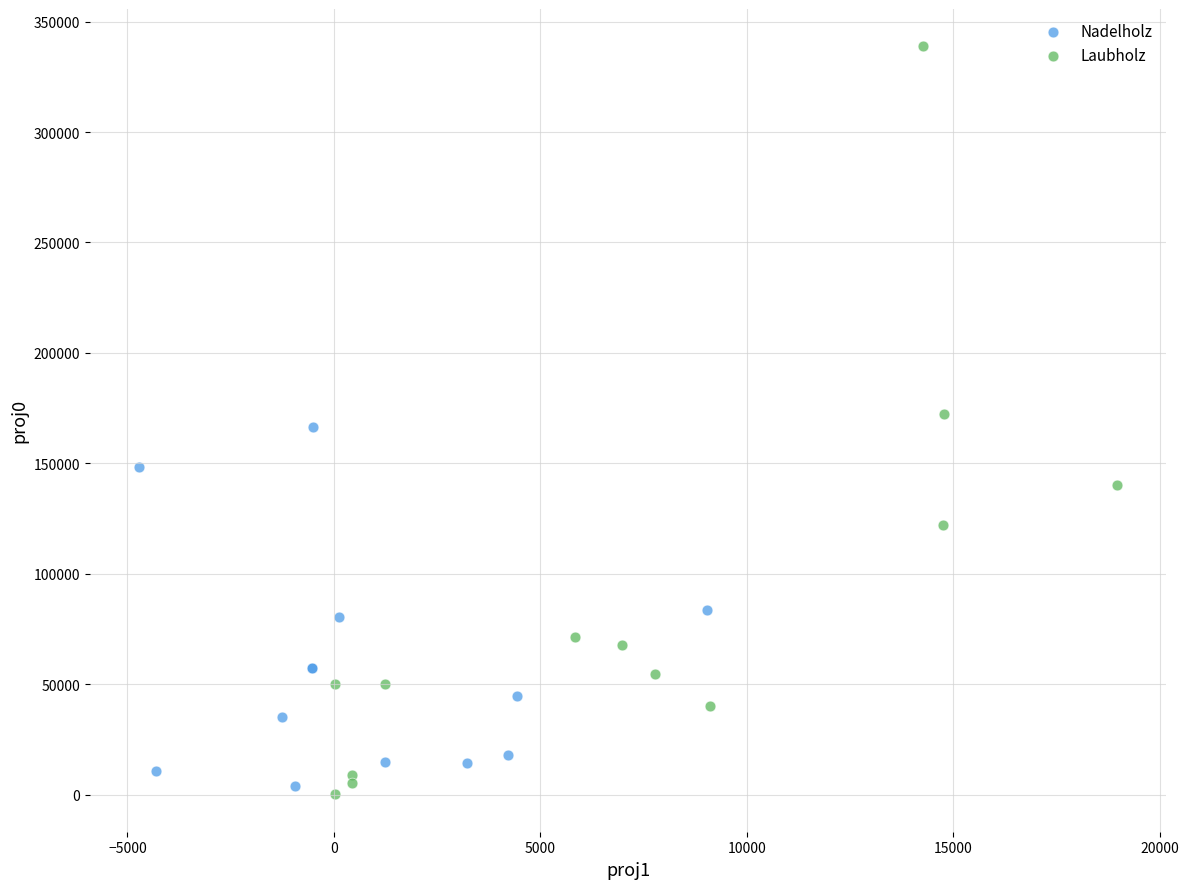

Which series reaches the minimum Y coordinate?

Laubholz